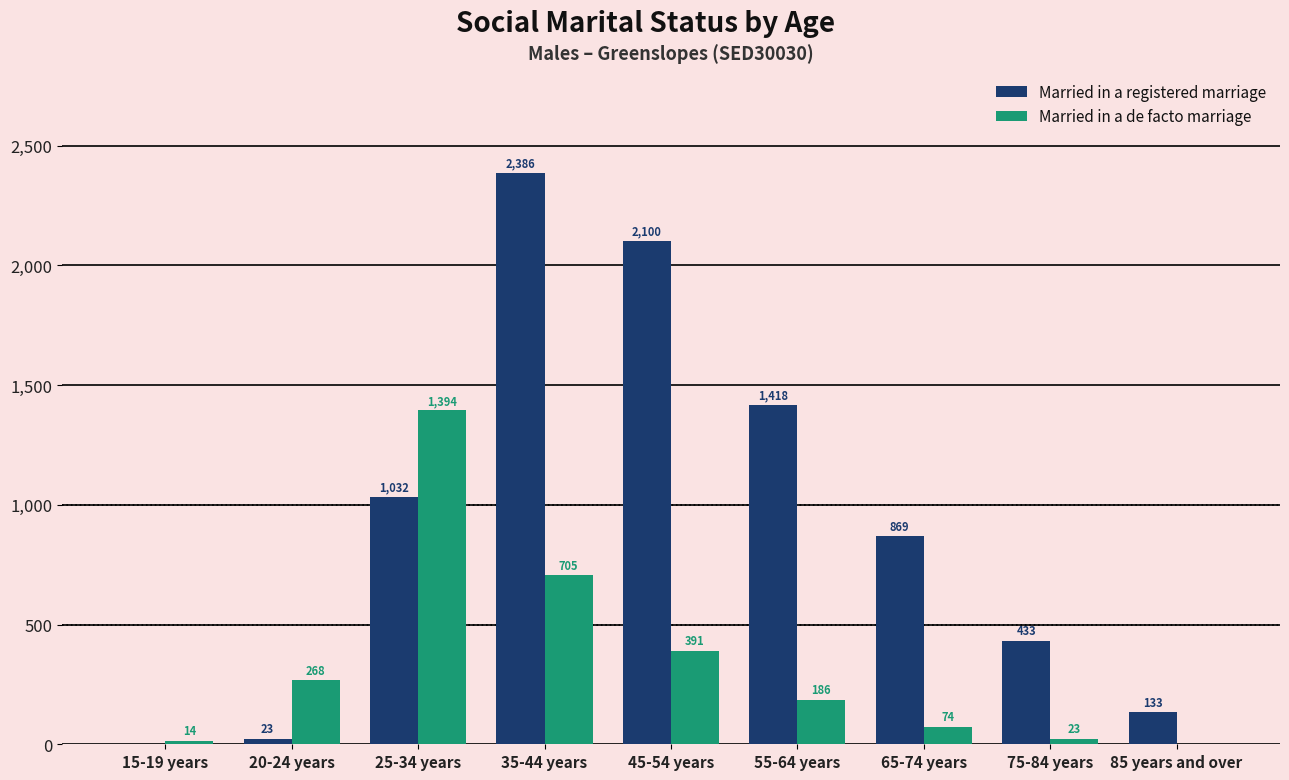

Where is Married in a registered marriage nearest to the value 1193?

25-34 years